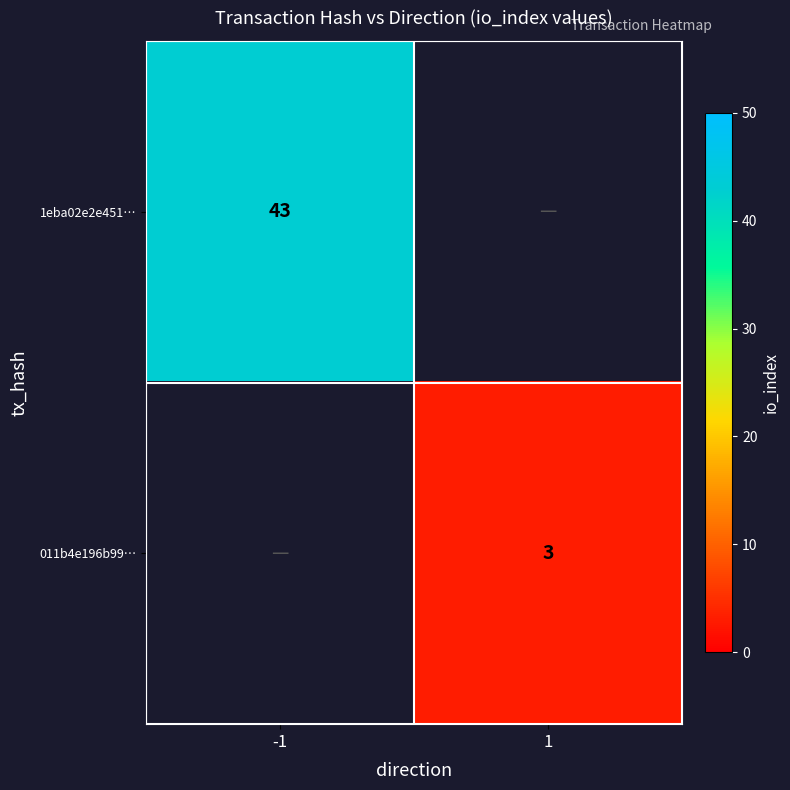

True or false: 011b4e196b99… has a value of 1 at 1.

False